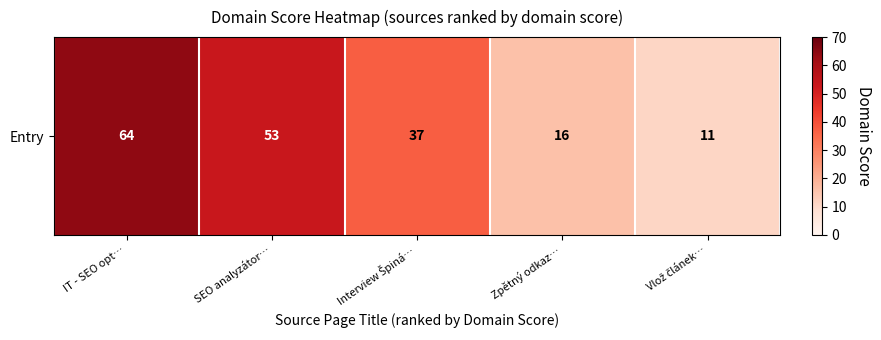

How many series are shown in this chart?

1